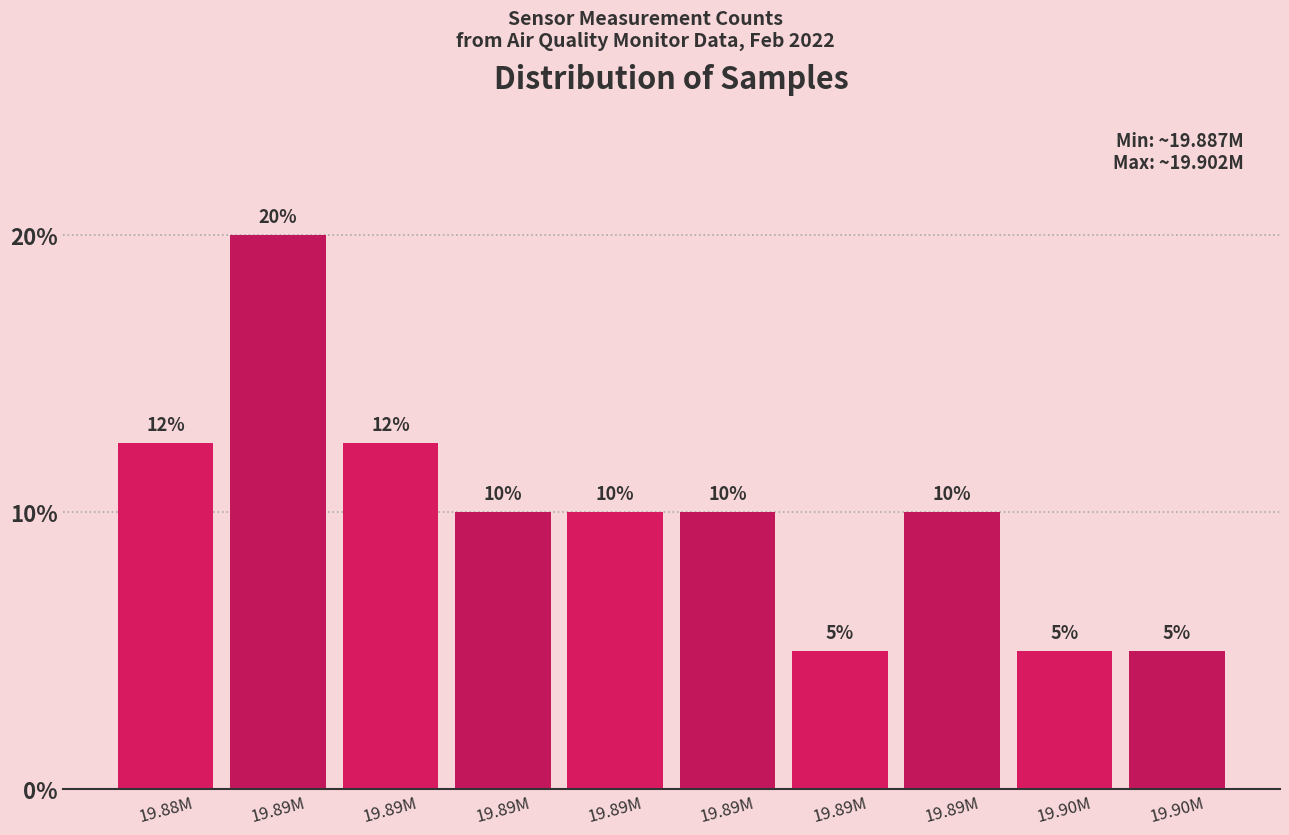

Are the bars horizontal?

No